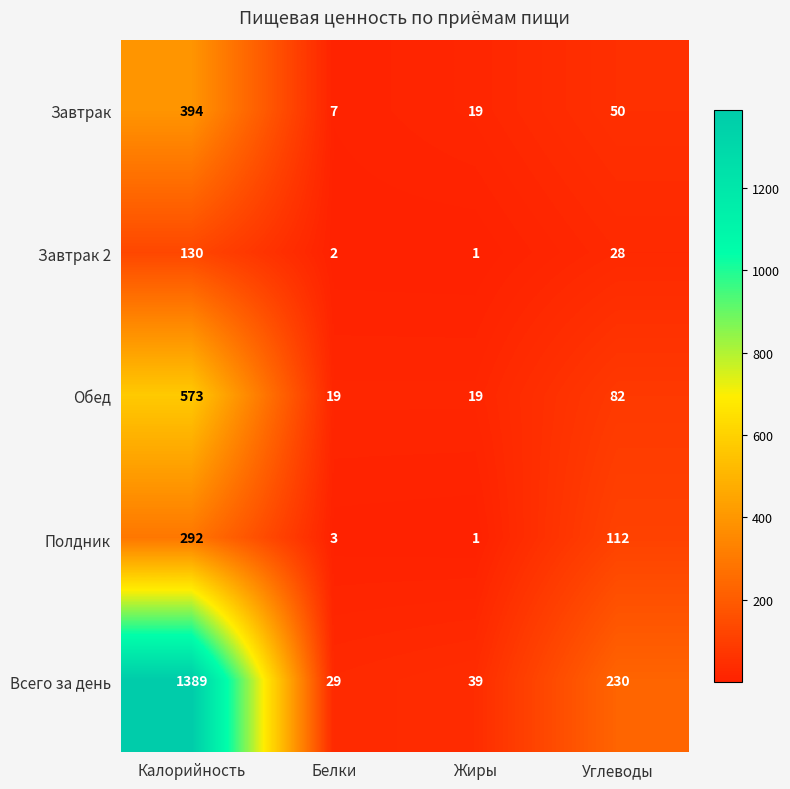

How many distinct data groups are displayed?

5